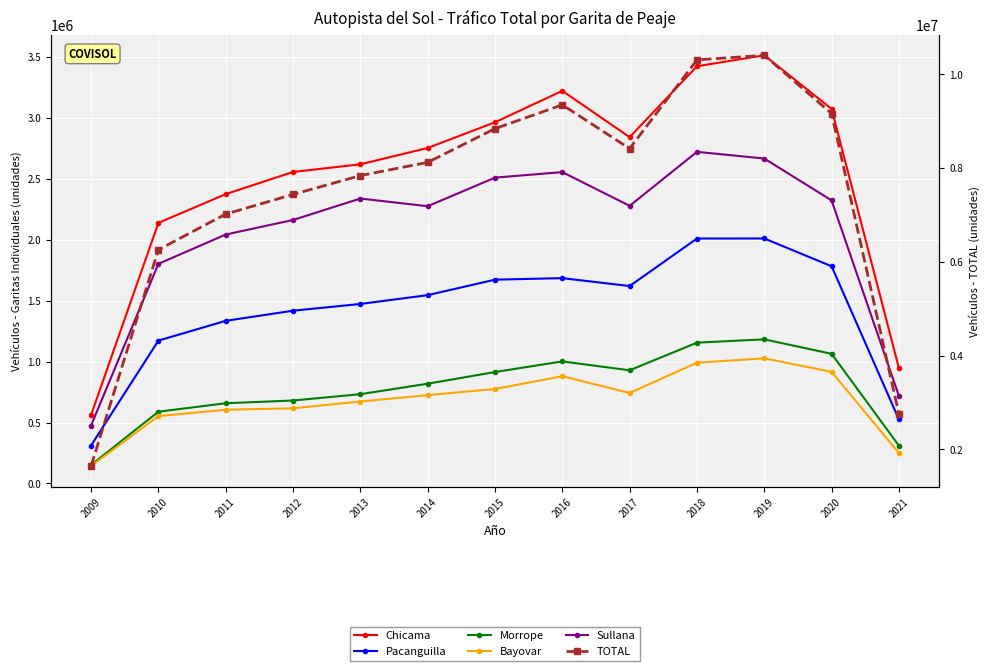

What is the difference between the maximum and minimum values in the Pacanguilla series?

1698794